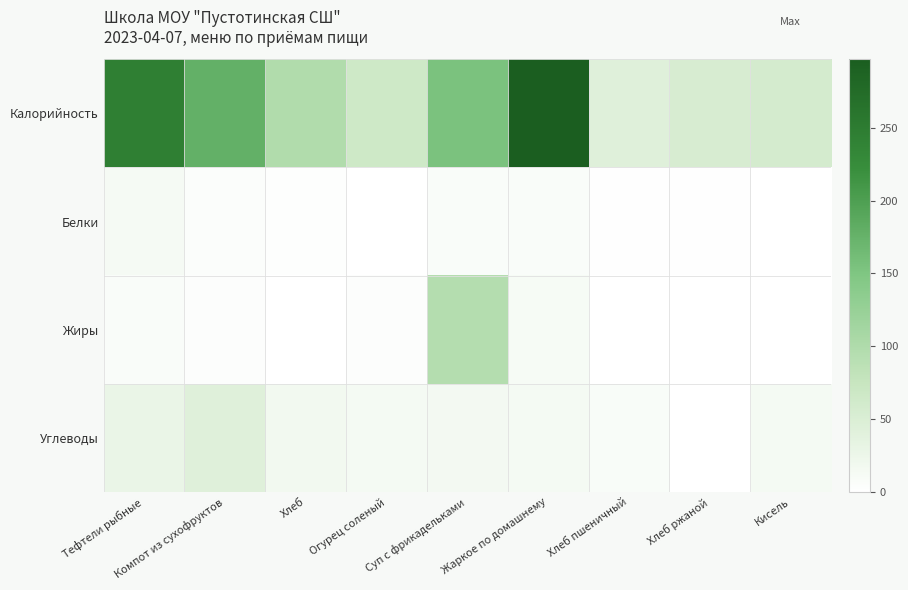

Which series has the largest range (max minus min)?

Калорийность